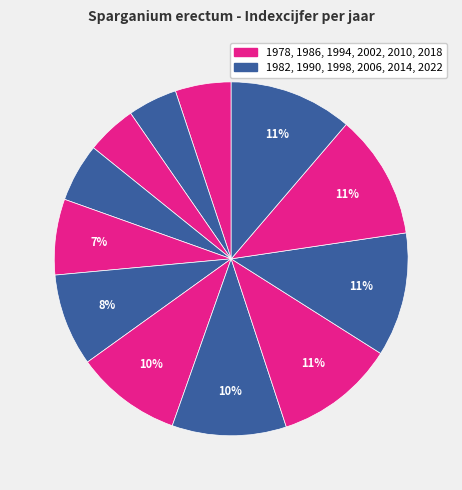

How many slices are in this pie chart?

12